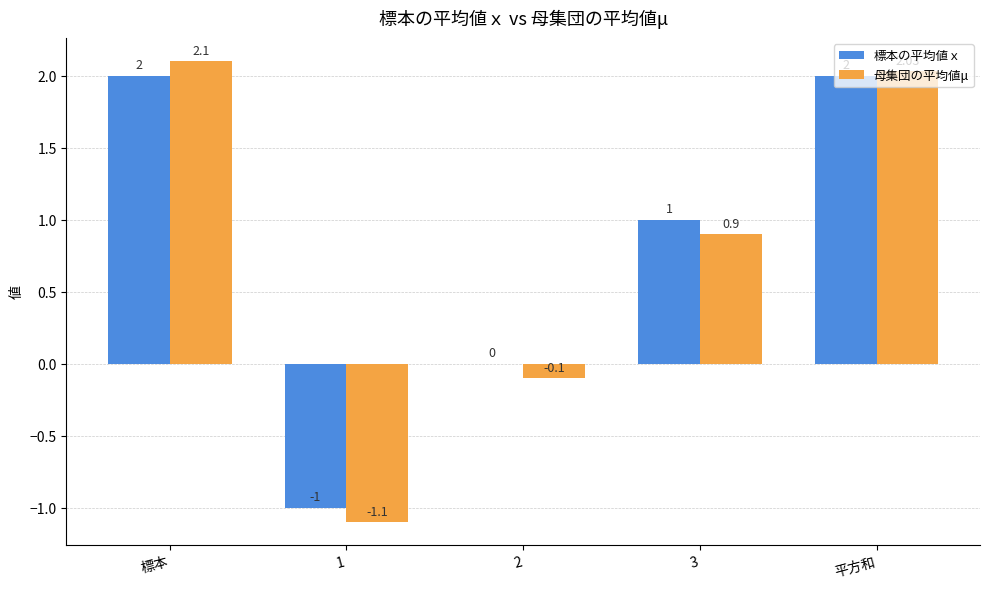

The value of 標本の平均値ｘ at 平方和 is 2.0. True or false?

True